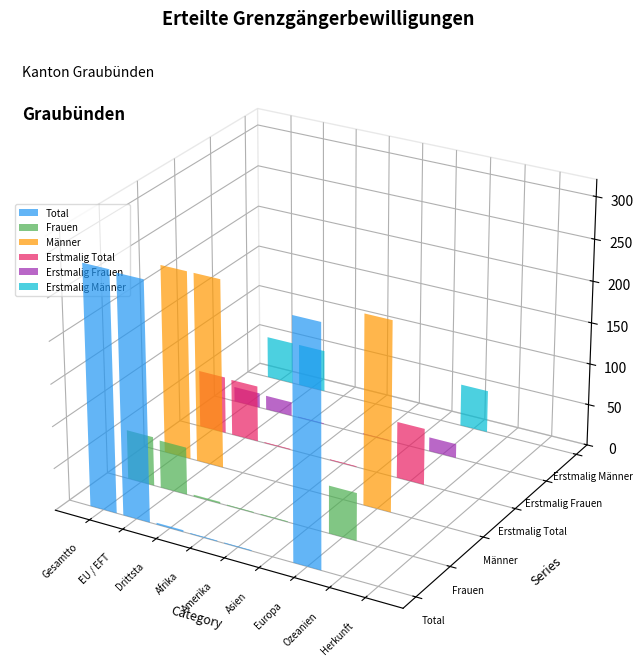

What are all the series names shown in the legend?

Total, Frauen, Männer, Erstmalig Total, Erstmalig Frauen, Erstmalig Männer